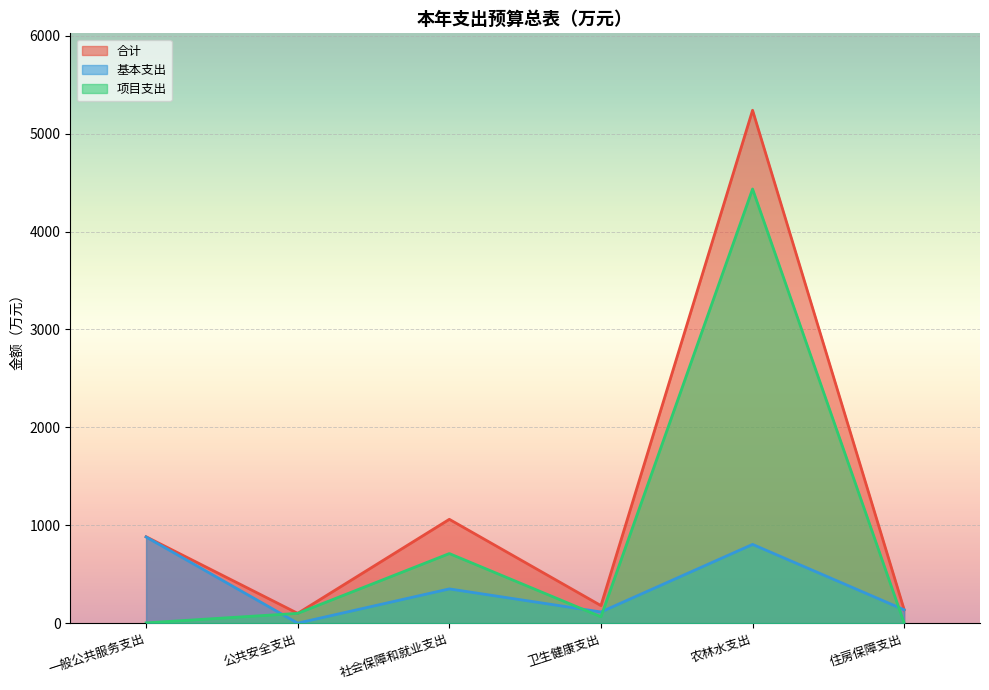

How many categories are shown in the chart?

6